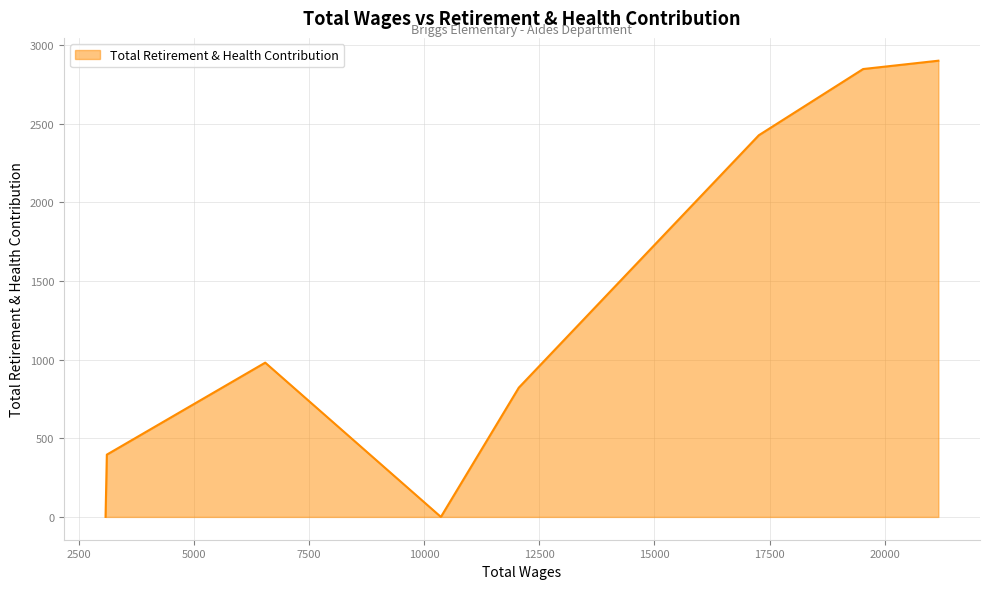

How many interior local peaks (higher than both neighbors) does the data have?

1